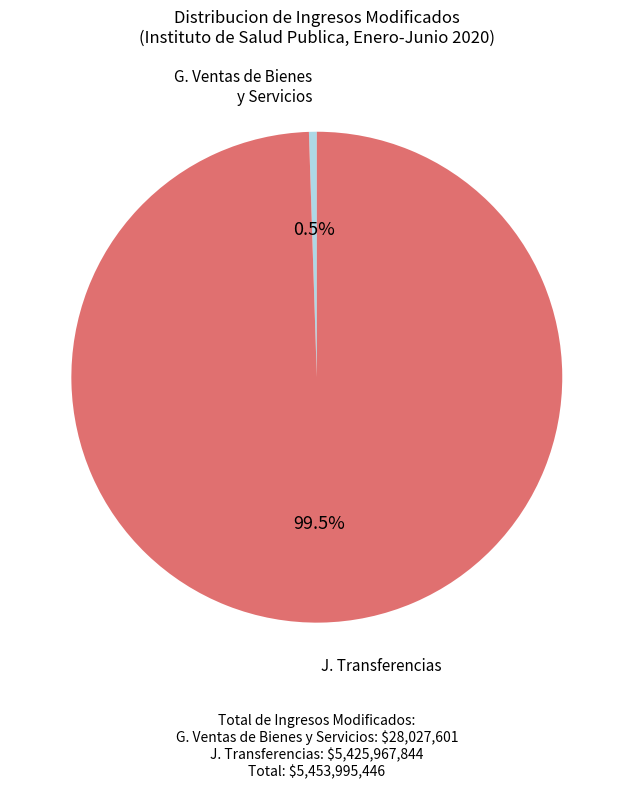

Does any single category account for the majority?

Yes